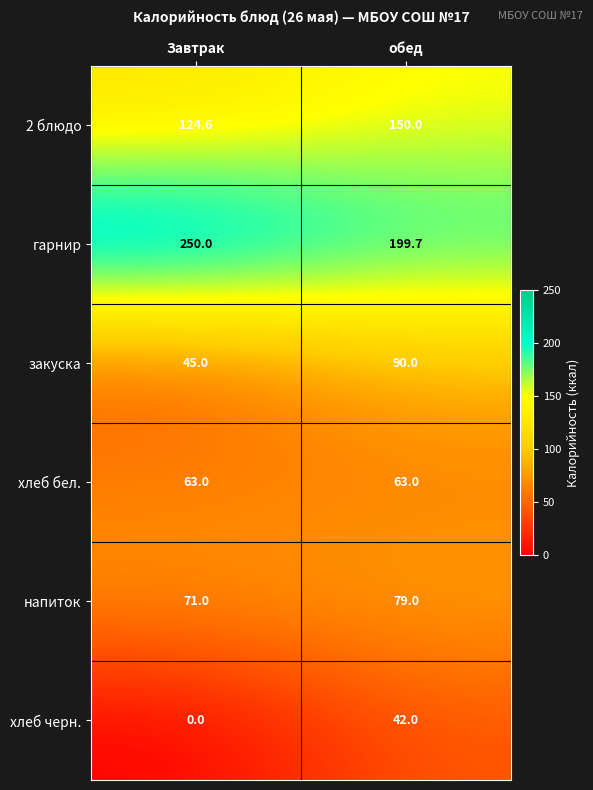

List the series in order of their peak value, lowest first.

хлеб черн., хлеб бел., напиток, закуска, 2 блюдо, гарнир